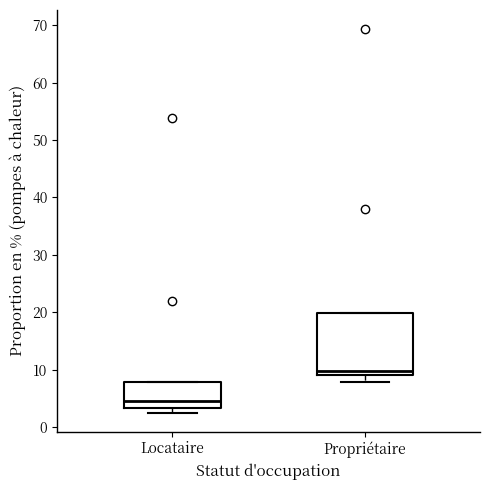

Where is the lower edge of the box for Locataire on the y-axis? The values are not printed on the chart, so give them approximately, as read against the axis.

3